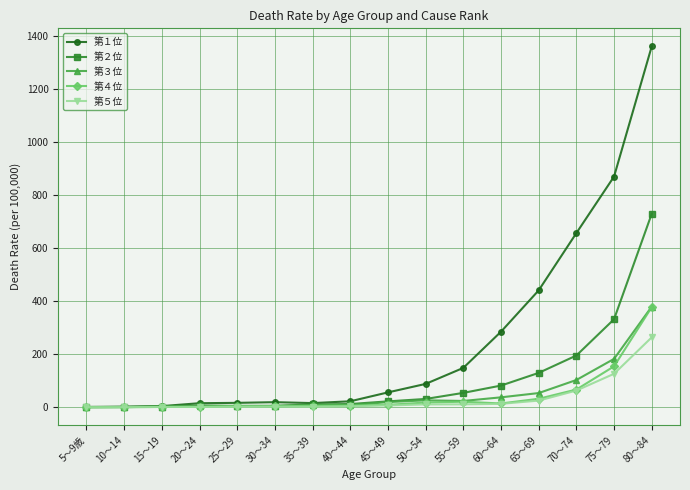

What is the difference between the highest and lowest values at 50～54?

77.4